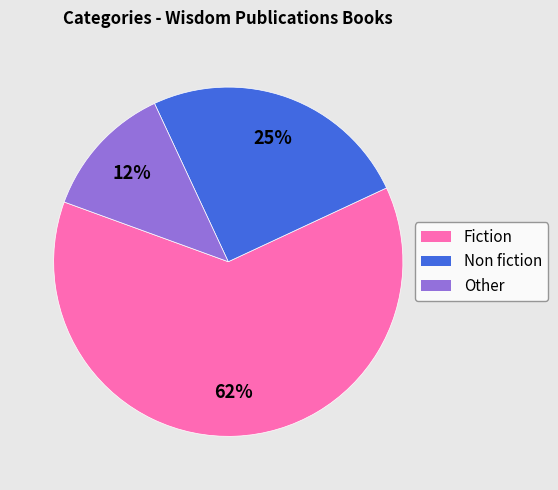

Is Other the majority of the pie?

No